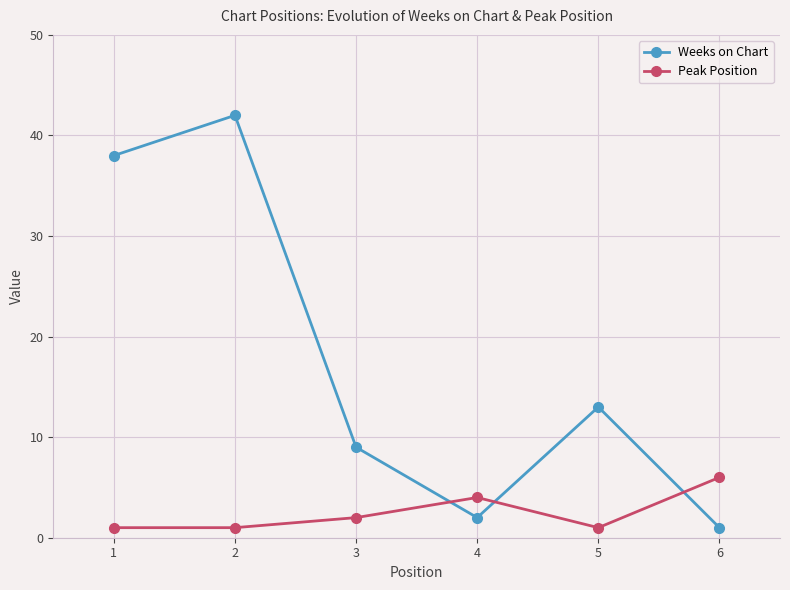

Where do Peak Position and Weeks on Chart first cross each other?

3 and 4